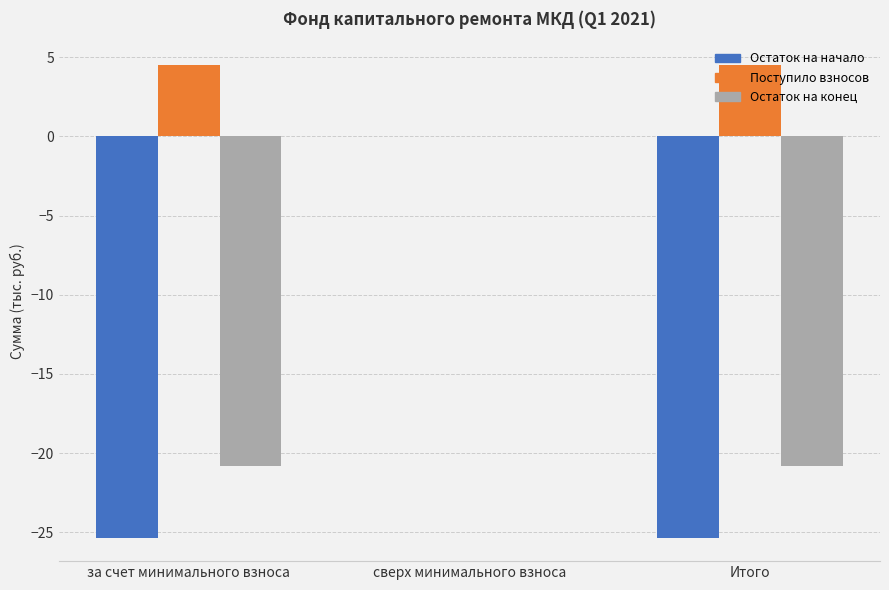

At which category is the sum across all series the highest?

сверх минимального взноса